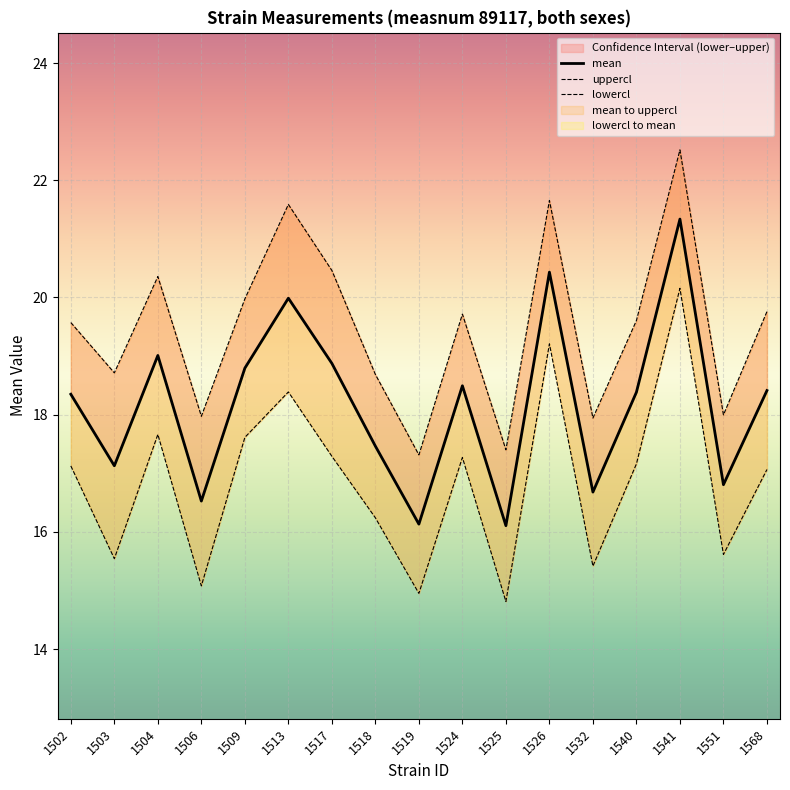

True or false: mean and uppercl intersect in this chart.

False